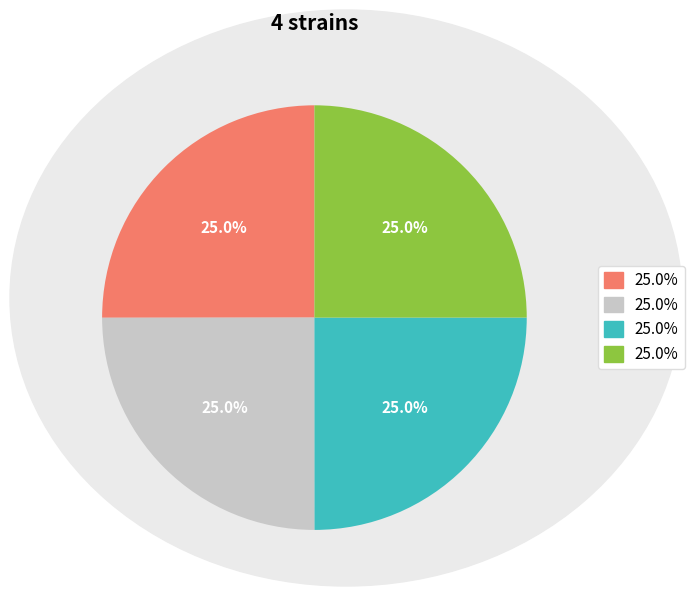

Is there any slice that represents more than half of the pie?

No